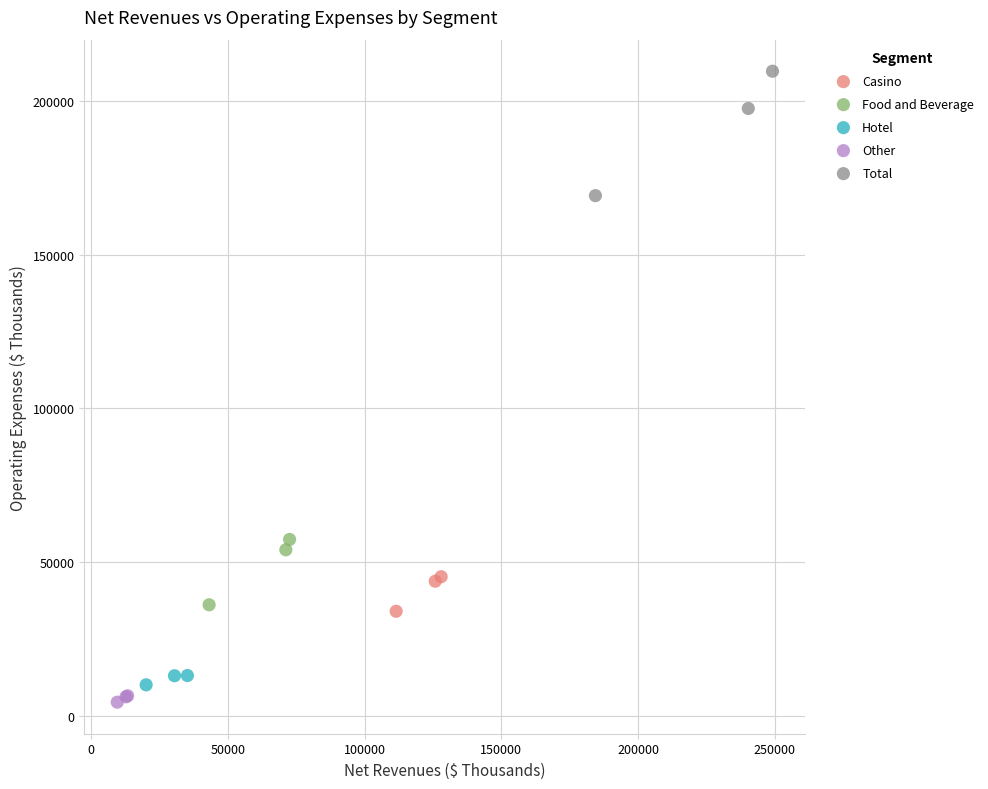

Which series has the largest Y range (max minus min)?

Total